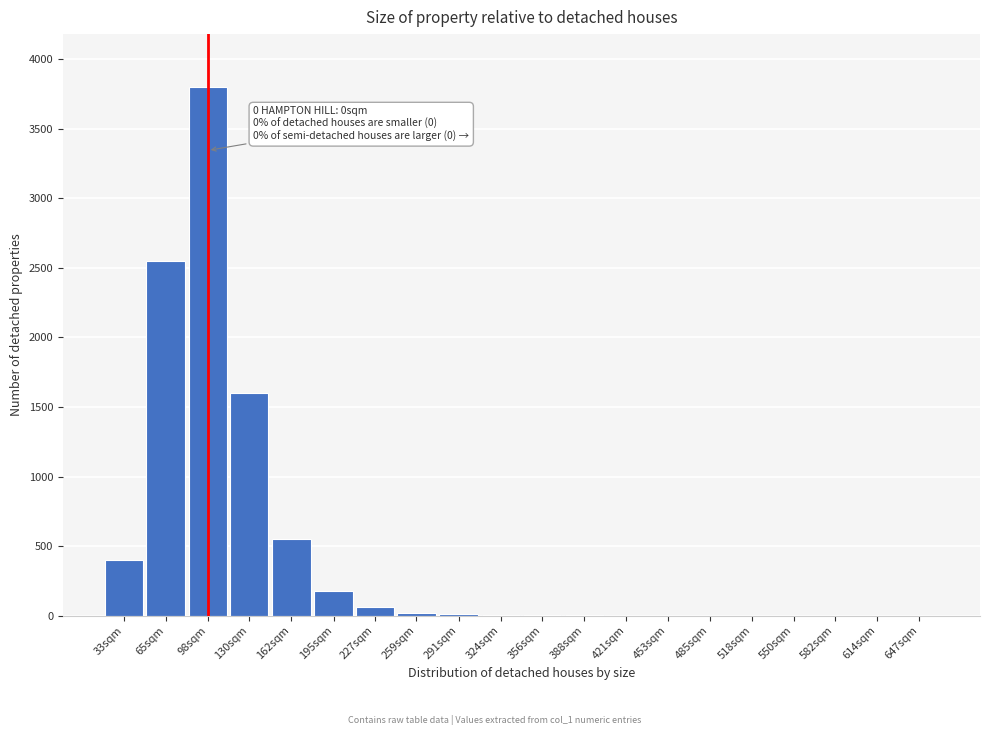

True or false: the data shows 2541 at 518sqm.

False